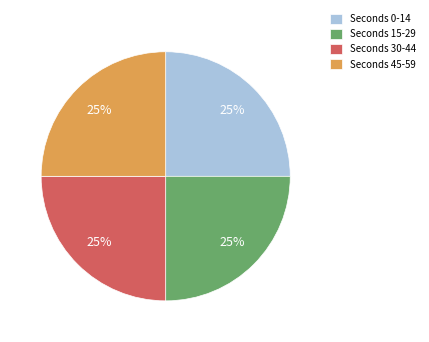

Count the number of slices in the pie.

4